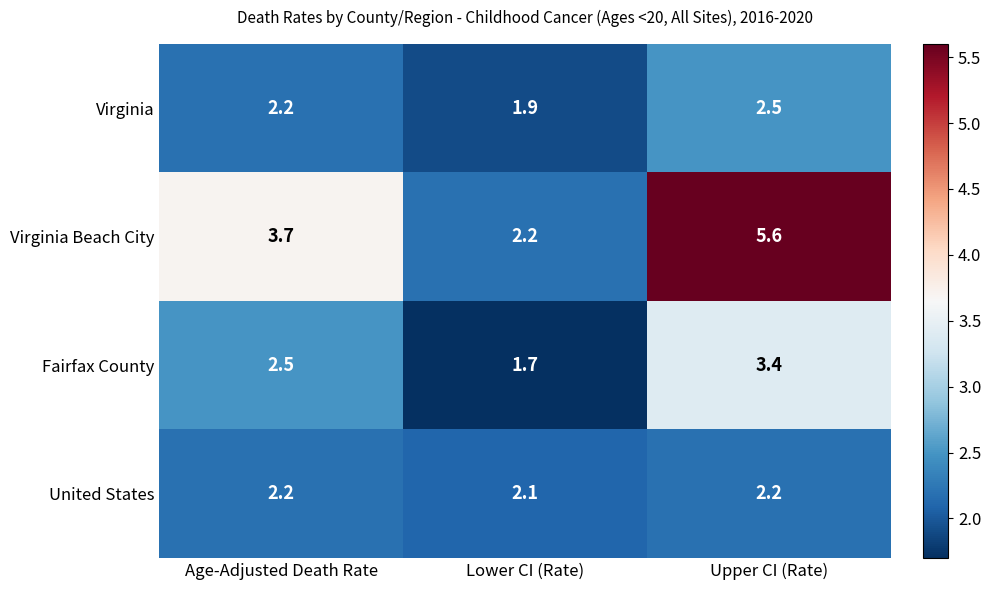

Reading right to left, extract all data points from this chart.

Virginia: 2.5	1.9	2.2
Virginia Beach City: 5.6	2.2	3.7
Fairfax County: 3.4	1.7	2.5
United States: 2.2	2.1	2.2